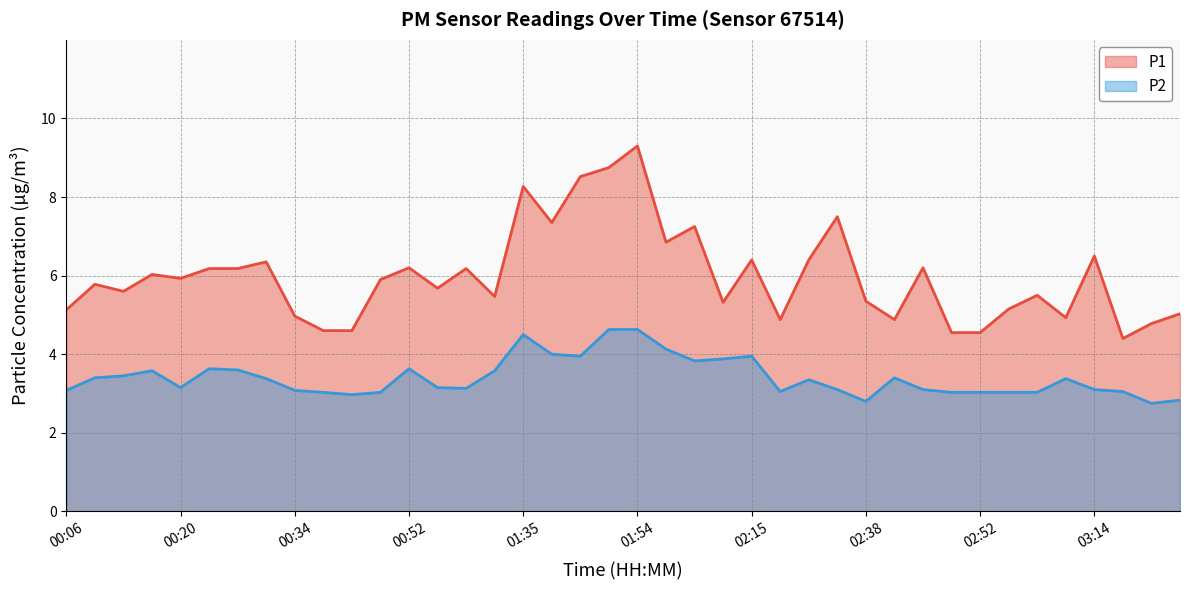

How many interior local valleys does the P2 series have?

8